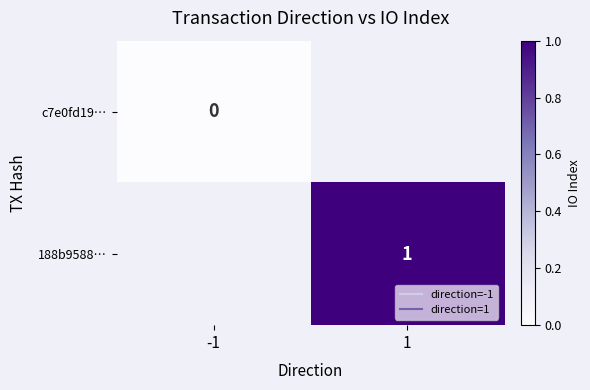

Rank the series at -1 from highest to lowest value.

c7e0fd19…, 188b9588…